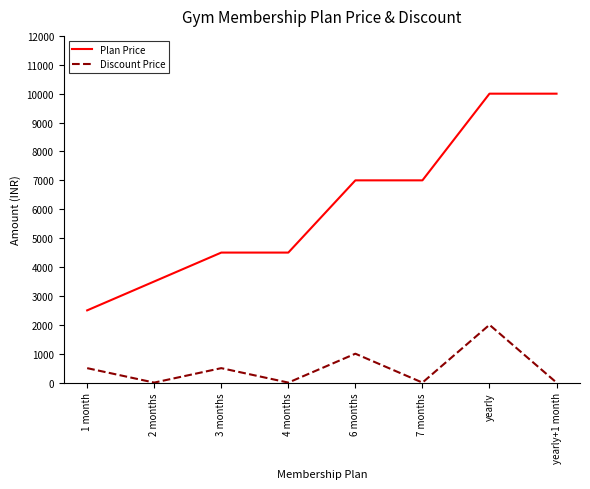

At which category is the sum across all series the highest?

yearly